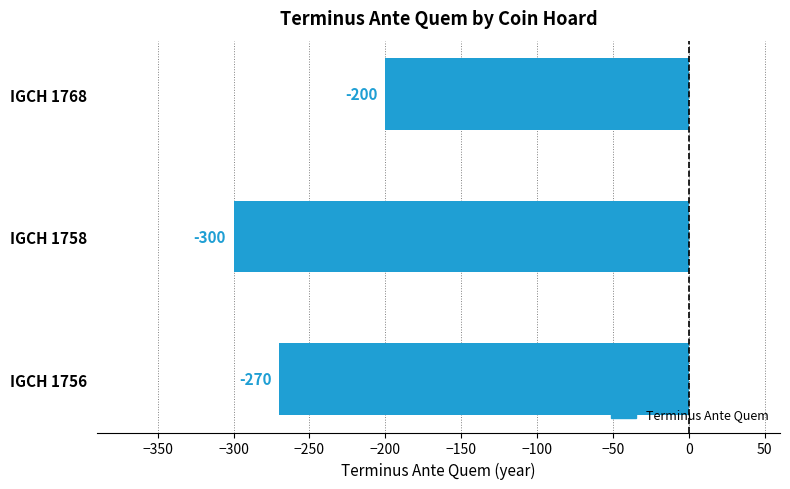

What is the greatest value displayed?

-200